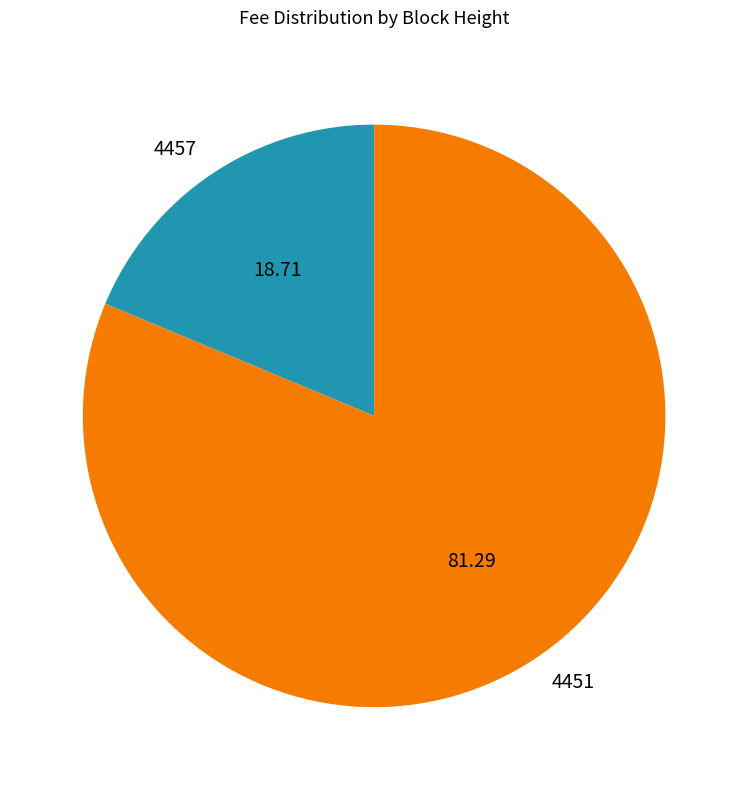

How many segments does this pie chart have?

2